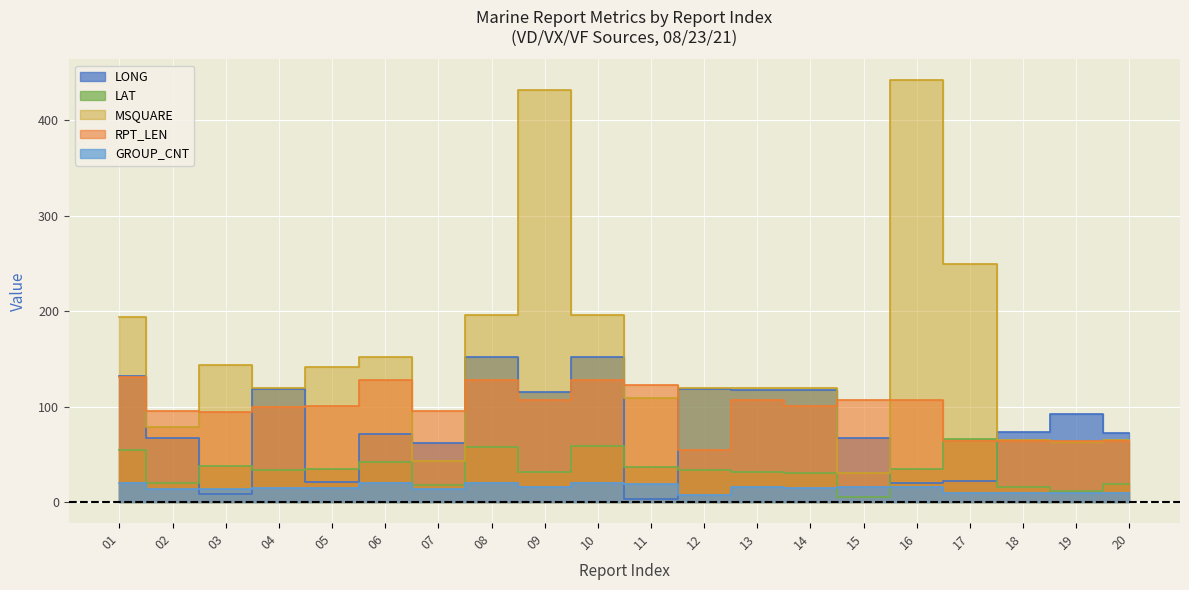

How many values in the RPT_LEN series exceed 101?

9